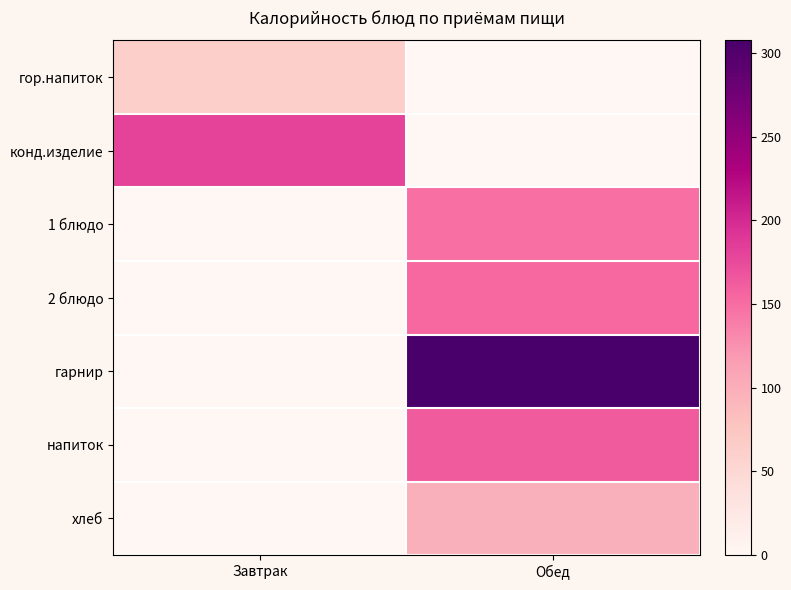

Reading left to right, what are all the values shown in this chart?

гор.напиток: Завтрак=62.0	Обед=0.0
конд.изделие: Завтрак=180.4	Обед=0.0
1 блюдо: Завтрак=0.0	Обед=148.4
2 блюдо: Завтрак=0.0	Обед=152.6
гарнир: Завтрак=0.0	Обед=307.6
напиток: Завтрак=0.0	Обед=163.0
хлеб: Завтрак=0.0	Обед=97.8